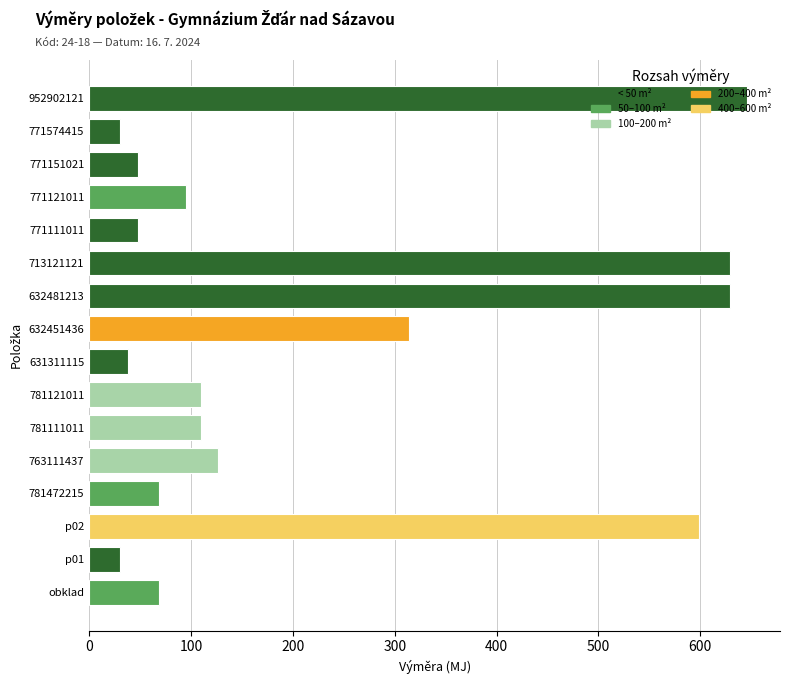

What is the sum of the values at 781111011 and 771111011?

157.8